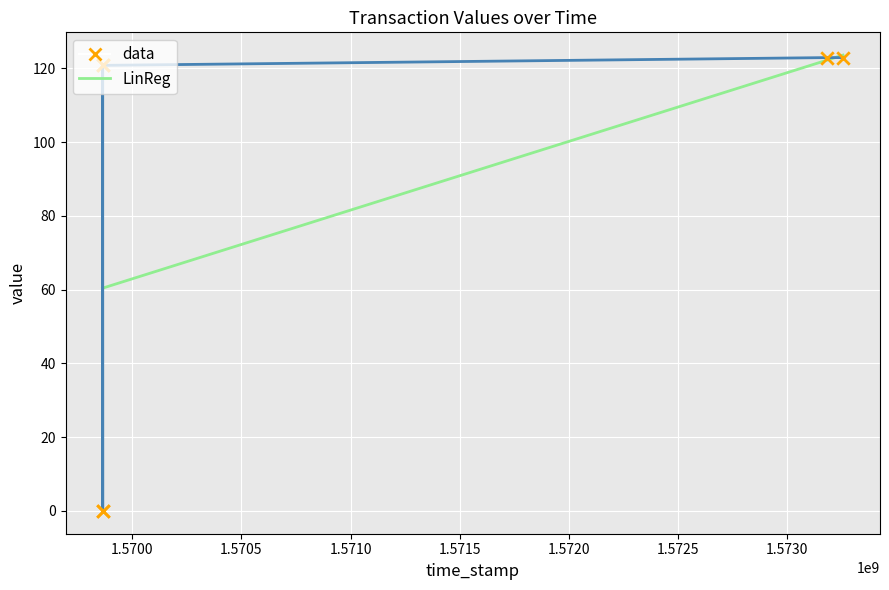

Is the value of LinReg at 1.5695 greater than the value of data at 1.5710?

No